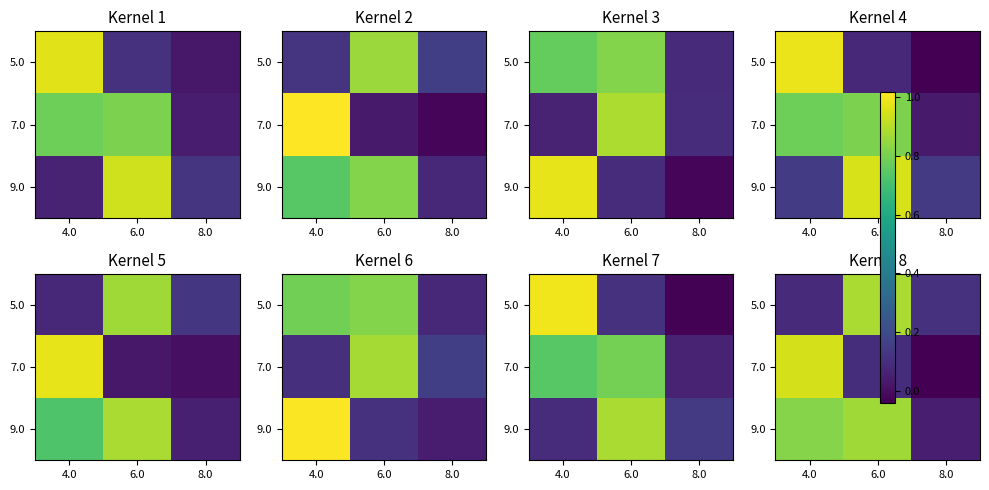

At which label is 9.0 closest to 0?

8.0